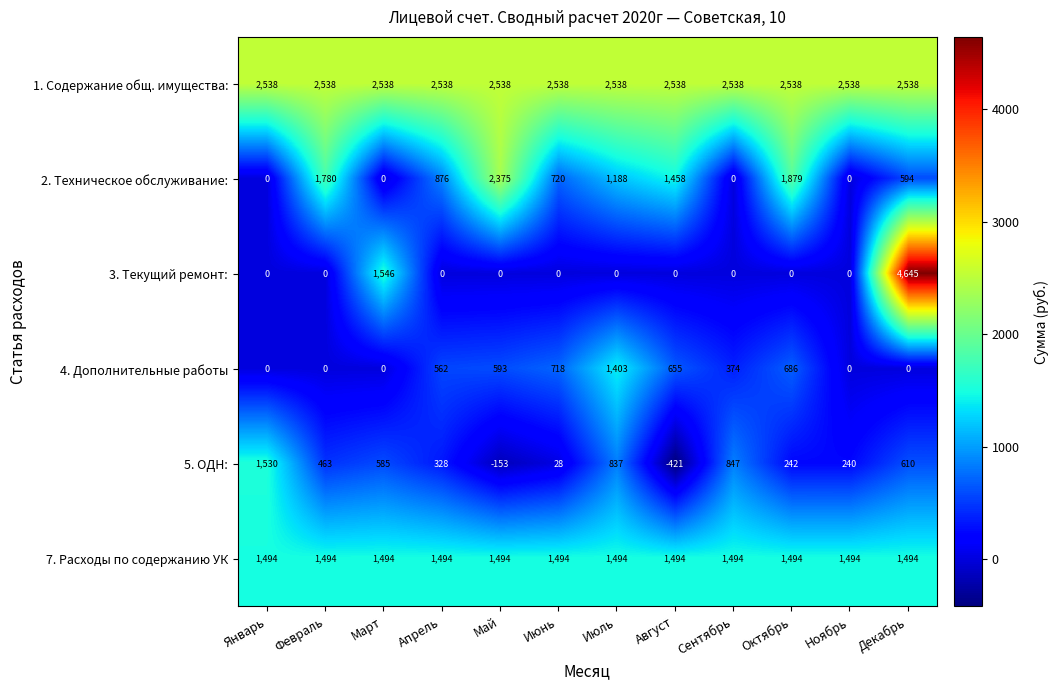

What is the sum of the 5. ОДН: values at Март and Январь?

2115